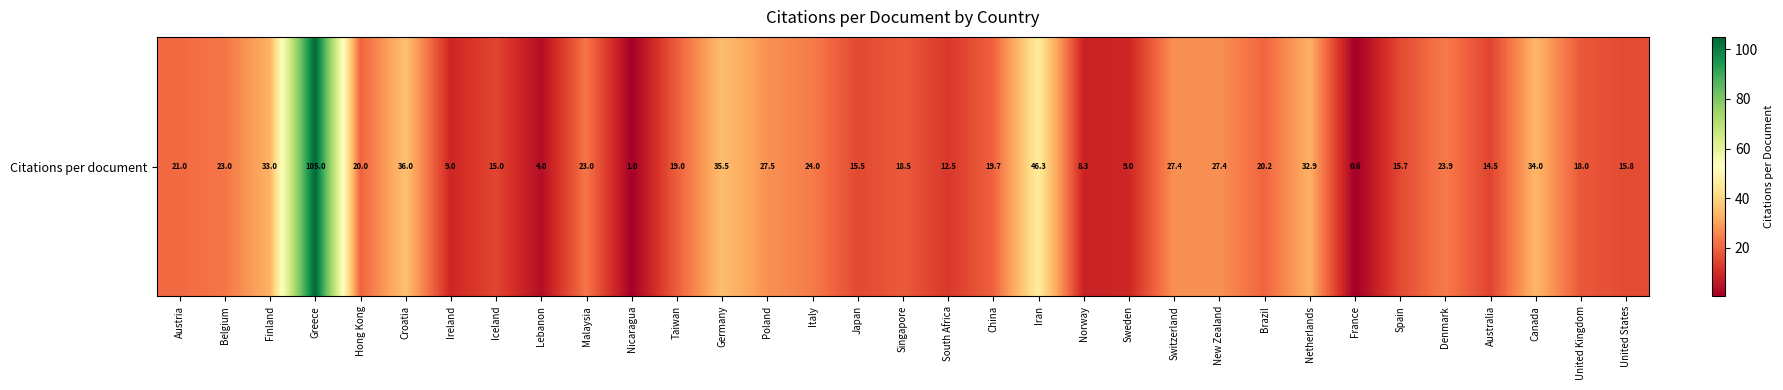

Is it true that the value at Japan is 15.5?

True